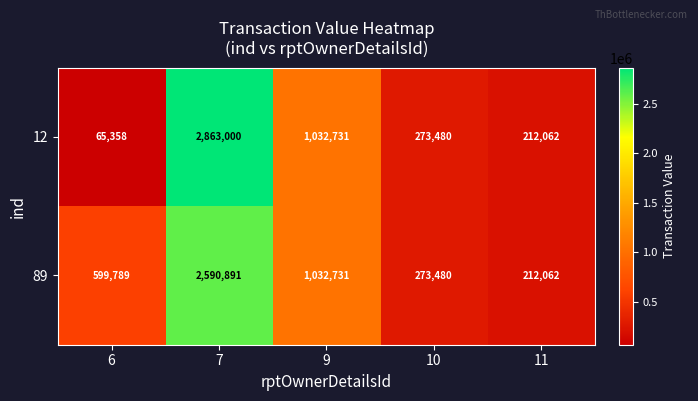

List the series in order of their overall mean, lowest first.

12, 89